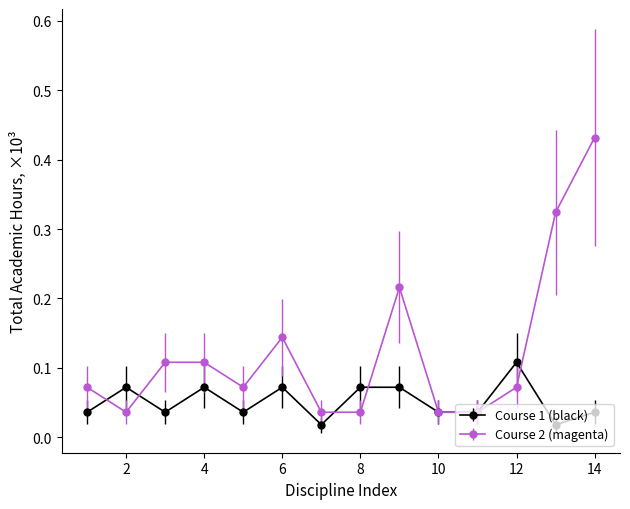

List the series in order of their peak value, lowest first.

Course 1 (black), Course 2 (magenta)